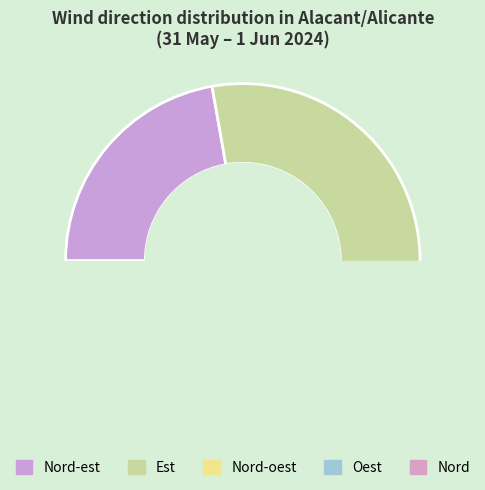

What is the majority slice?

Est